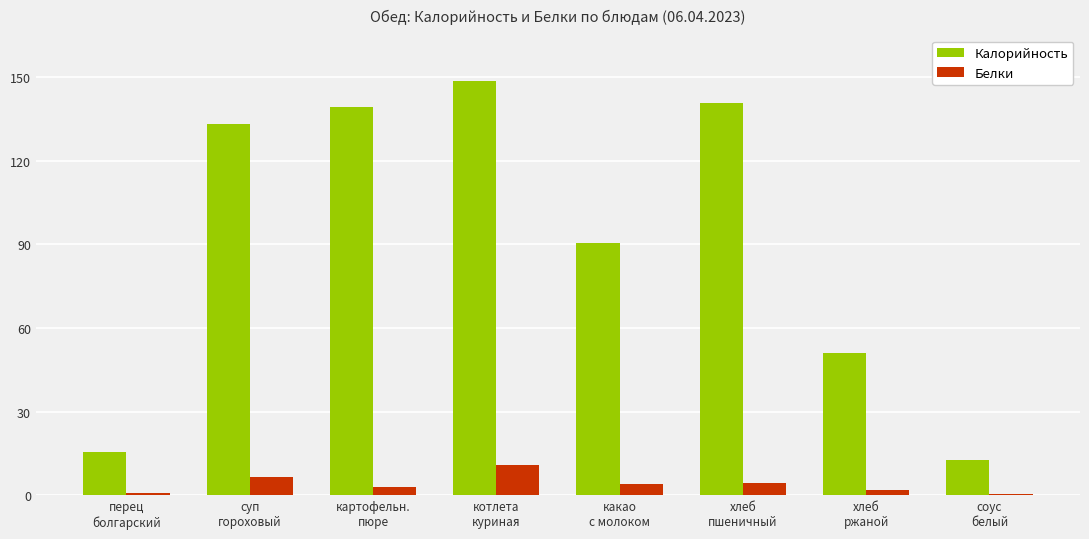

What is the value of the Белки bar at the 4th from the left?

10.8